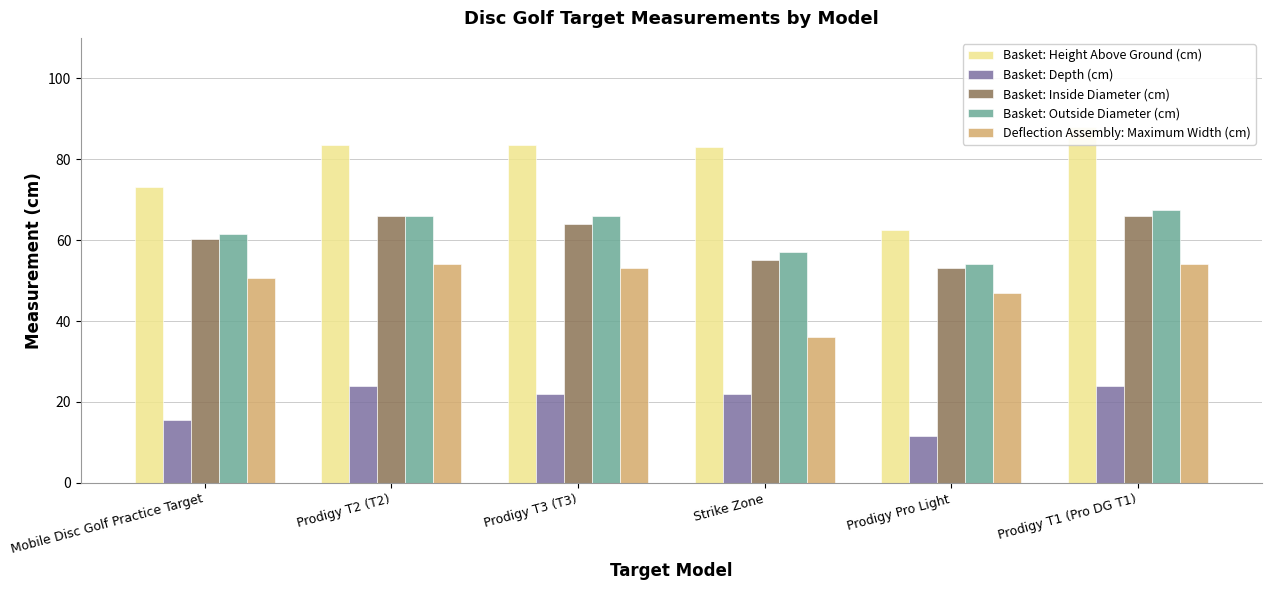

How many values in the Deflection Assembly: Maximum Width (cm) series exceed 53?

2